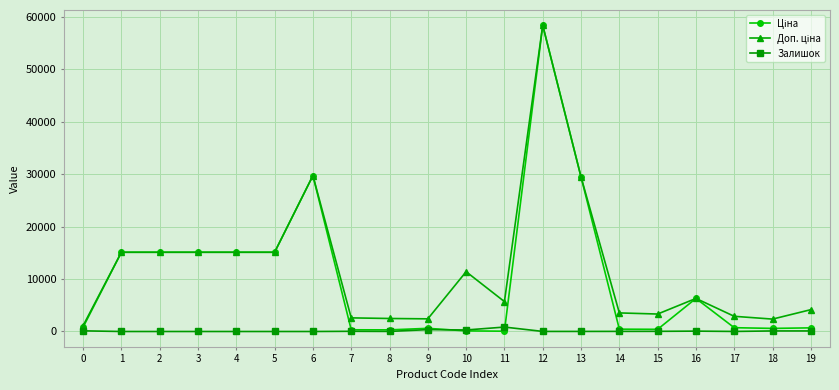

What is the greatest value displayed?

58426.5